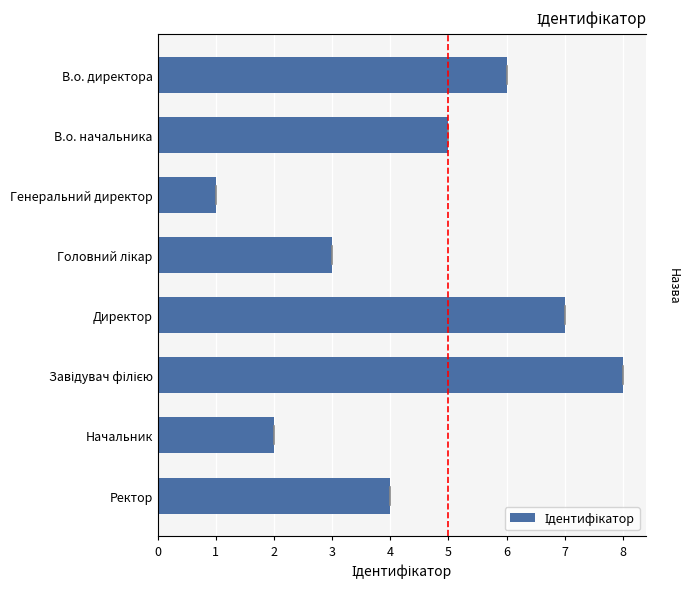

Count the number of categories in the chart.

8